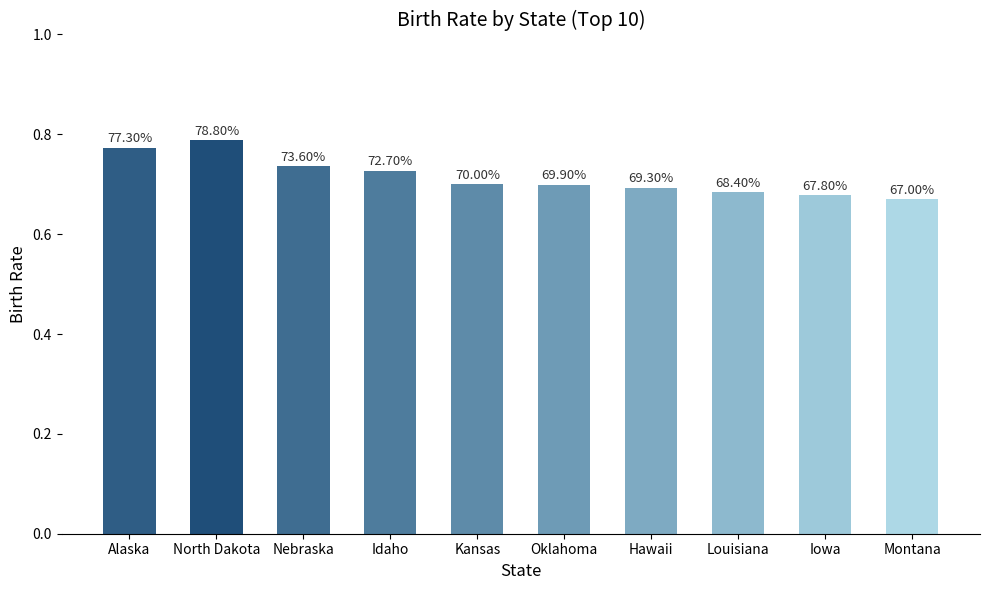

How many values exceed 70?

4